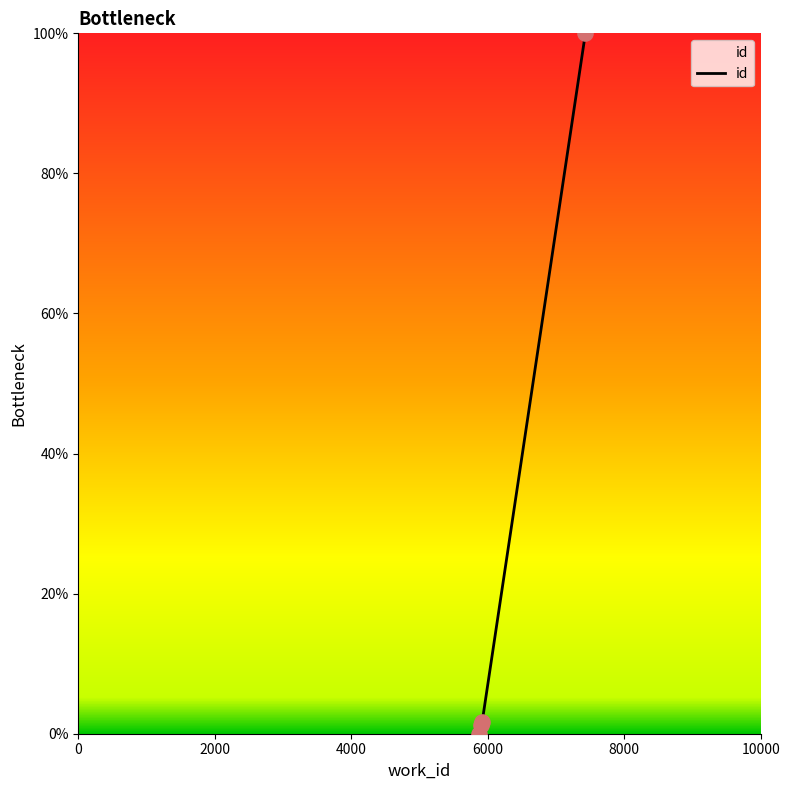

Which has a higher value, 5907 or 7432?

7432